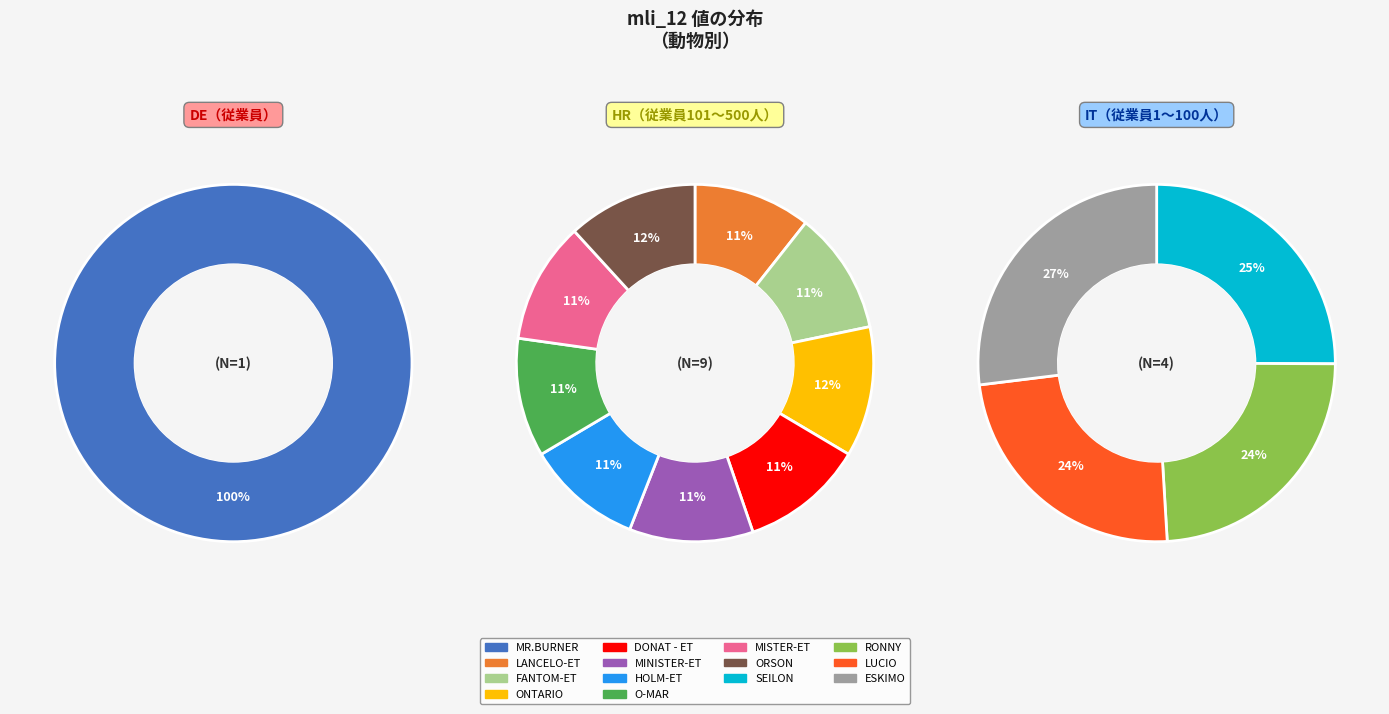

What is the change in value from LANCELO-ET to FANTOM-ET?

+4